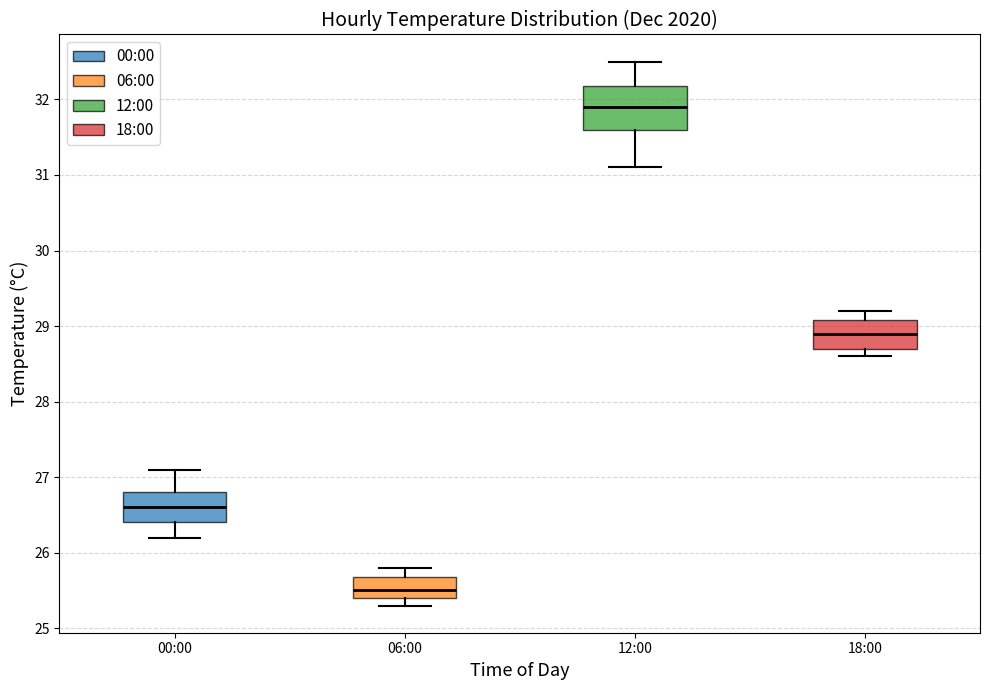

Which box has the highest median line?

12:00